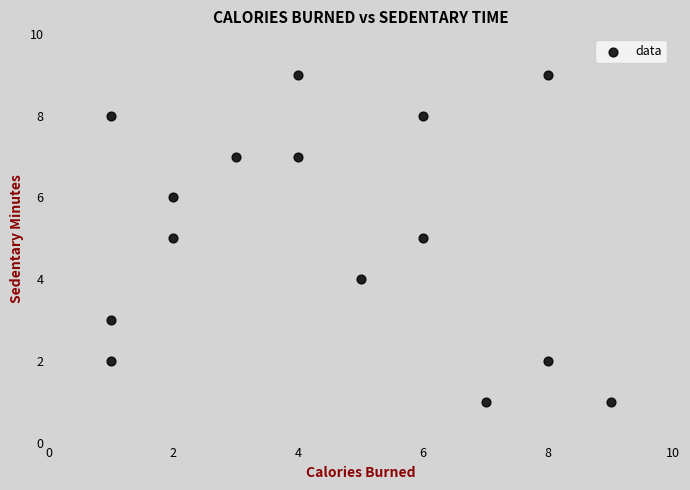

What is the range of Y values (max minus min)?

8